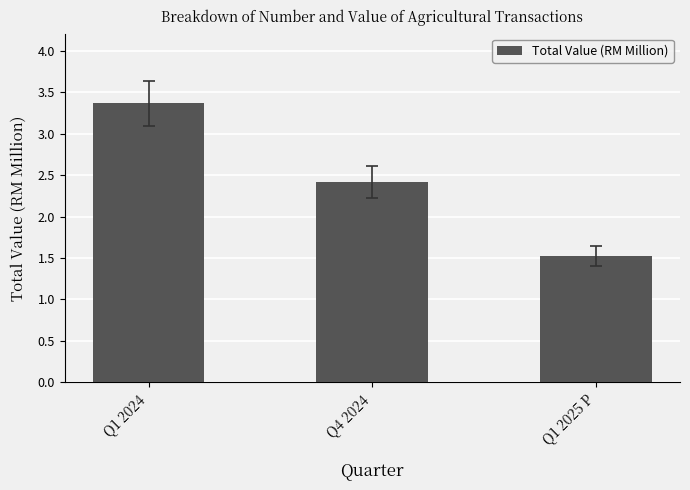

What is the minimum value shown in the chart?

1.5